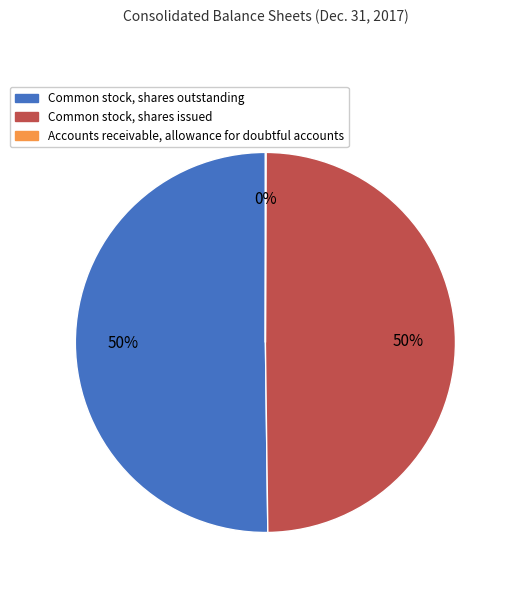

What is the majority slice?

Common stock, shares outstanding